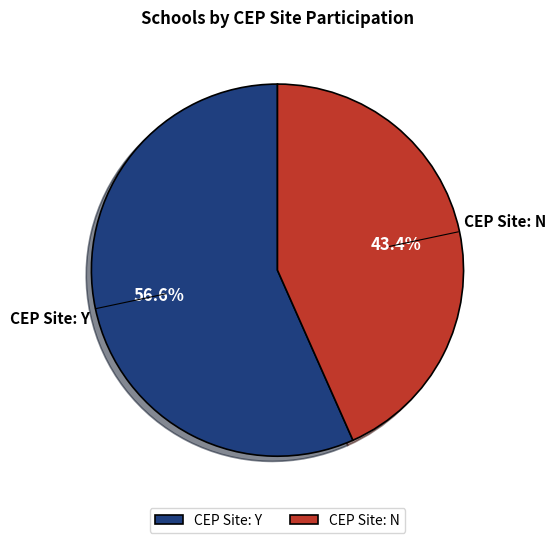

Which category has the biggest portion of the pie?

CEP Site: Y